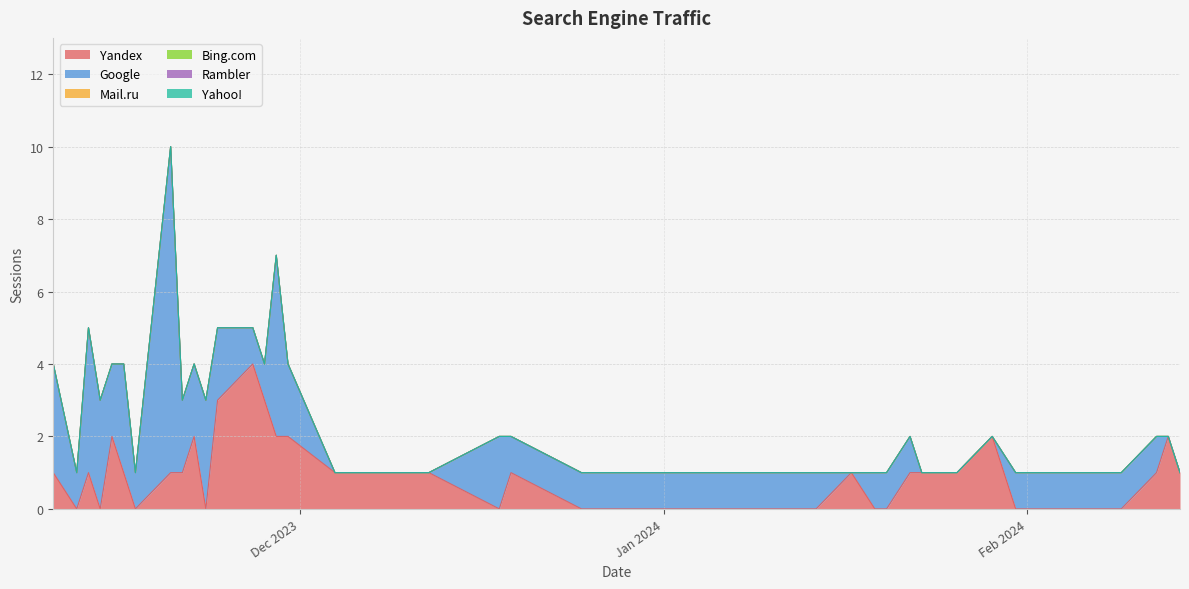

True or false: Rambler and Yandex intersect in this chart.

False